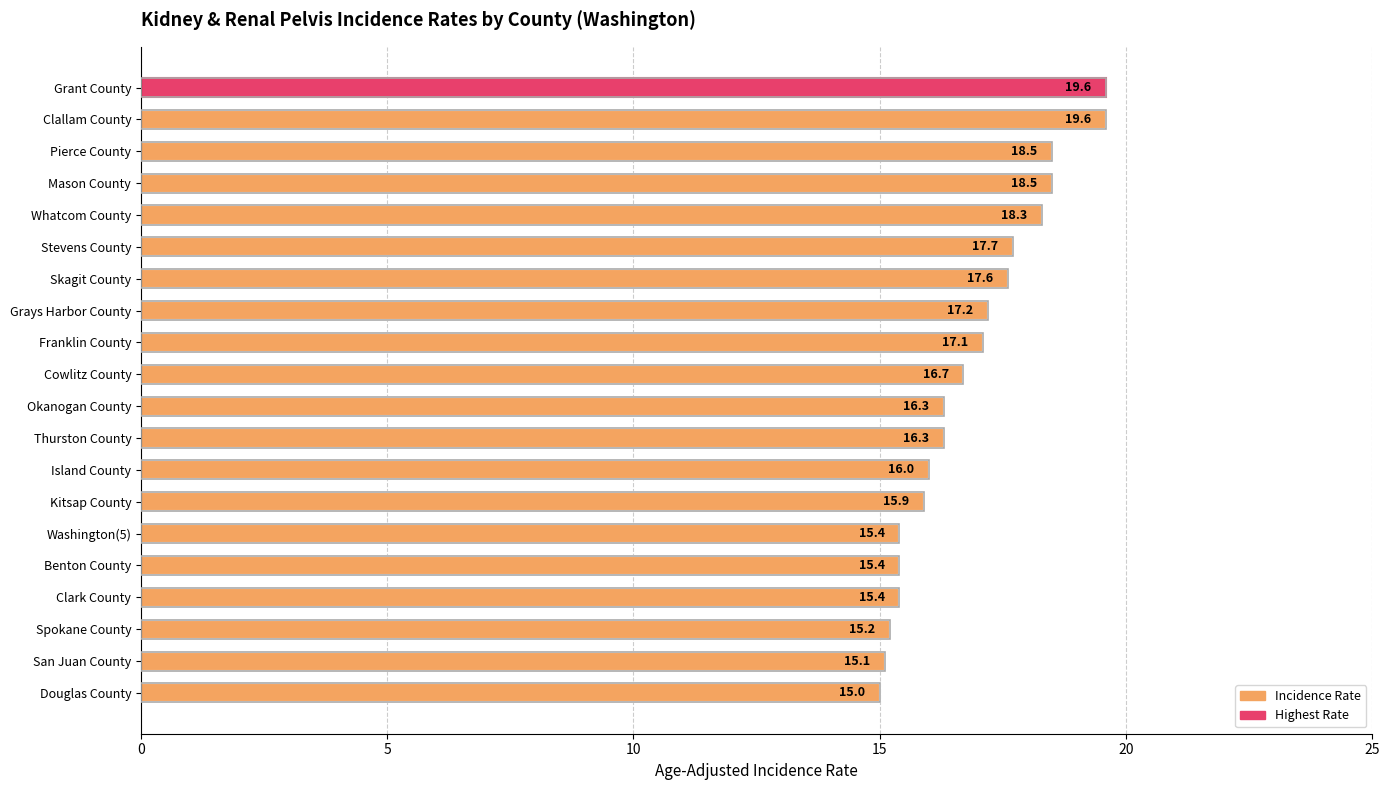

How many bars are there in total?

20